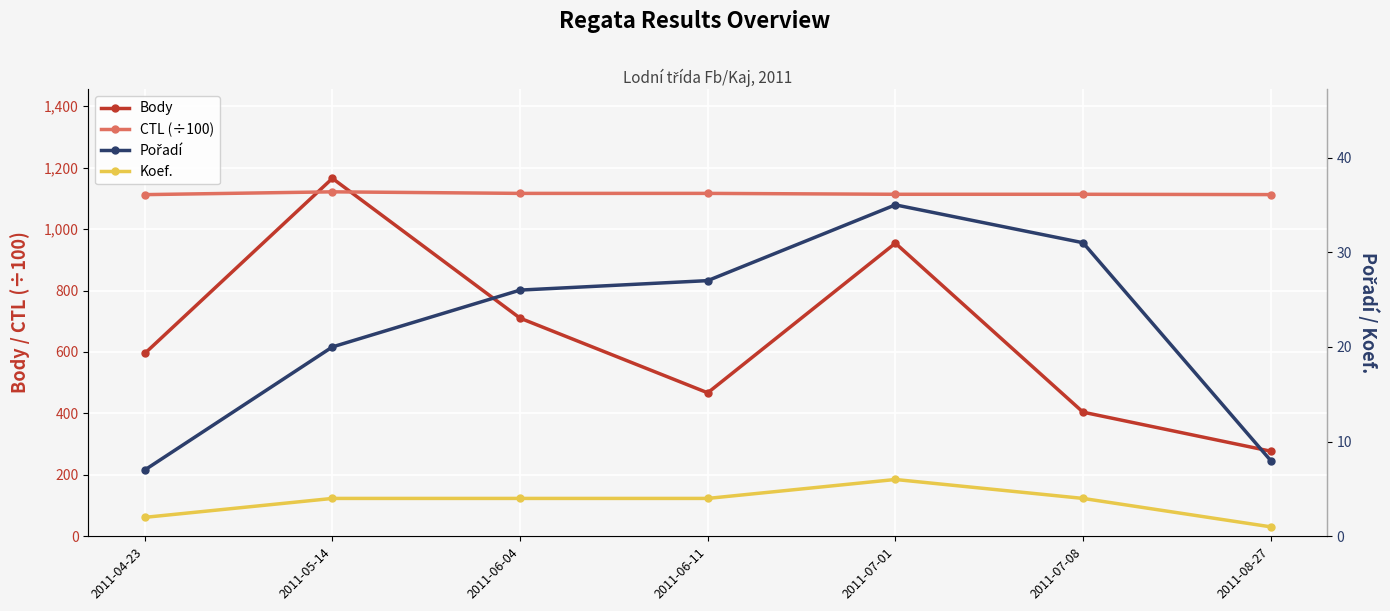

Reading right to left, list all the values displayed in this chart.

Body: 2011-08-27=277.0	2011-07-08=404.0	2011-07-01=954.0	2011-06-11=467.0	2011-06-04=710.0	2011-05-14=1165.0	2011-04-23=595.0
CTL (÷100): 2011-08-27=1112.1	2011-07-08=1113.2	2011-07-01=1113.2	2011-06-11=1116.1	2011-06-04=1116.1	2011-05-14=1121.1	2011-04-23=1112.0
Pořadí: 2011-08-27=8.0	2011-07-08=31.0	2011-07-01=35.0	2011-06-11=27.0	2011-06-04=26.0	2011-05-14=20.0	2011-04-23=7.0
Koef.: 2011-08-27=1.0	2011-07-08=4.0	2011-07-01=6.0	2011-06-11=4.0	2011-06-04=4.0	2011-05-14=4.0	2011-04-23=2.0